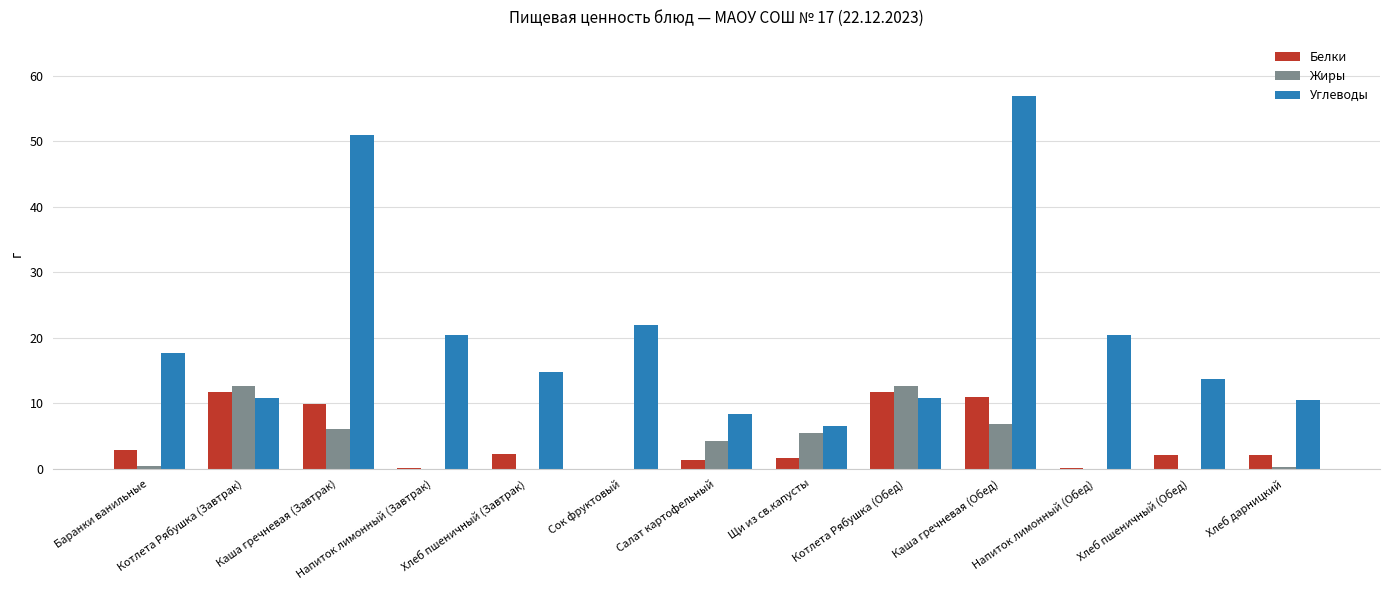

What is the total value across all series at Салат картофельный?

14.0